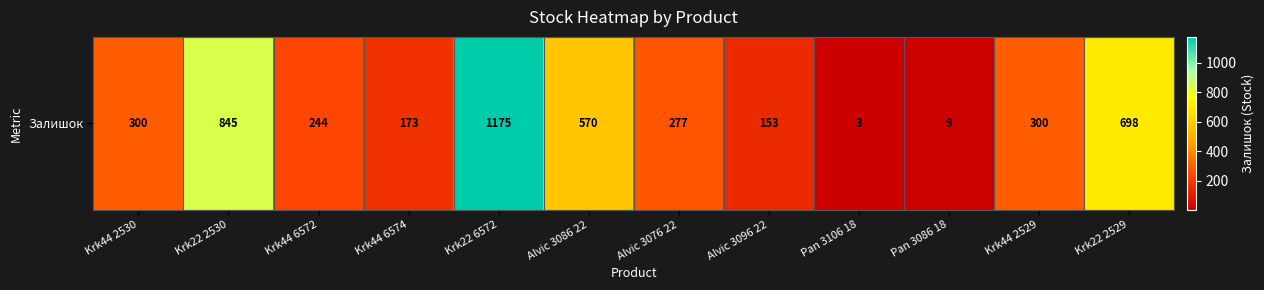

Rank the categories by value from highest to lowest.

Krk22 6572, Krk22 2530, Krk22 2529, Alvic 3086 22, Krk44 2530, Krk44 2529, Alvic 3076 22, Krk44 6572, Krk44 6574, Alvic 3096 22, Pan 3086 18, Pan 3106 18